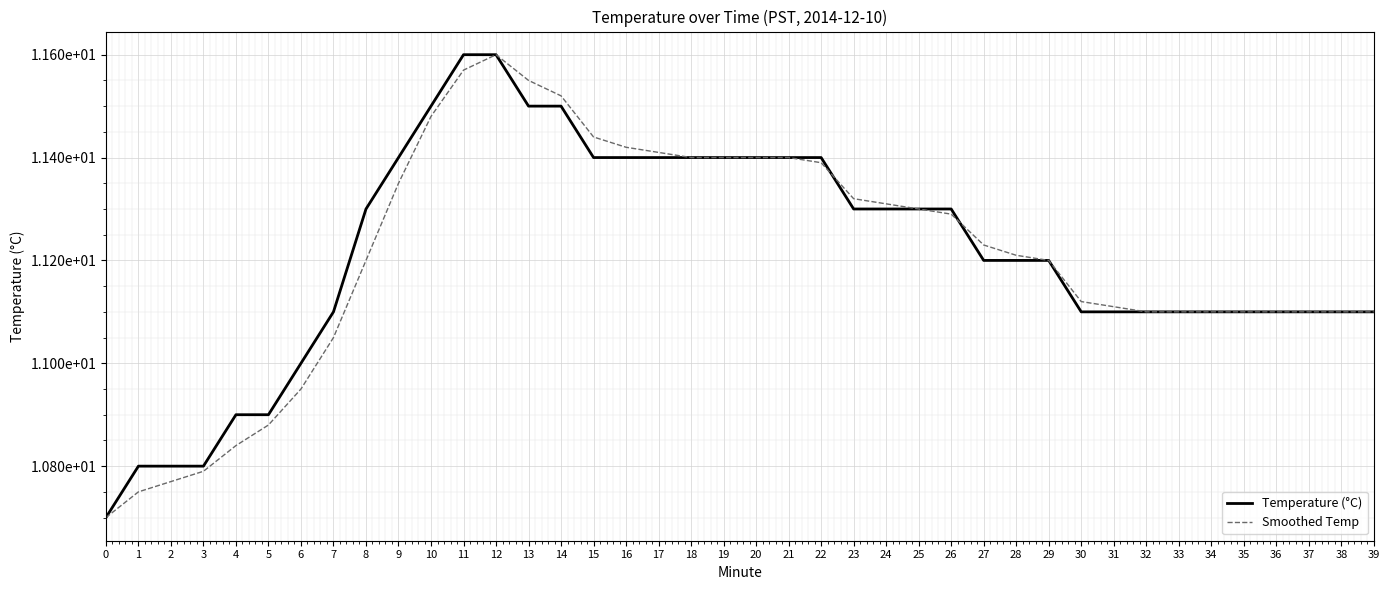

List the series in order of their peak value, lowest first.

Temperature (°C), Smoothed Temp